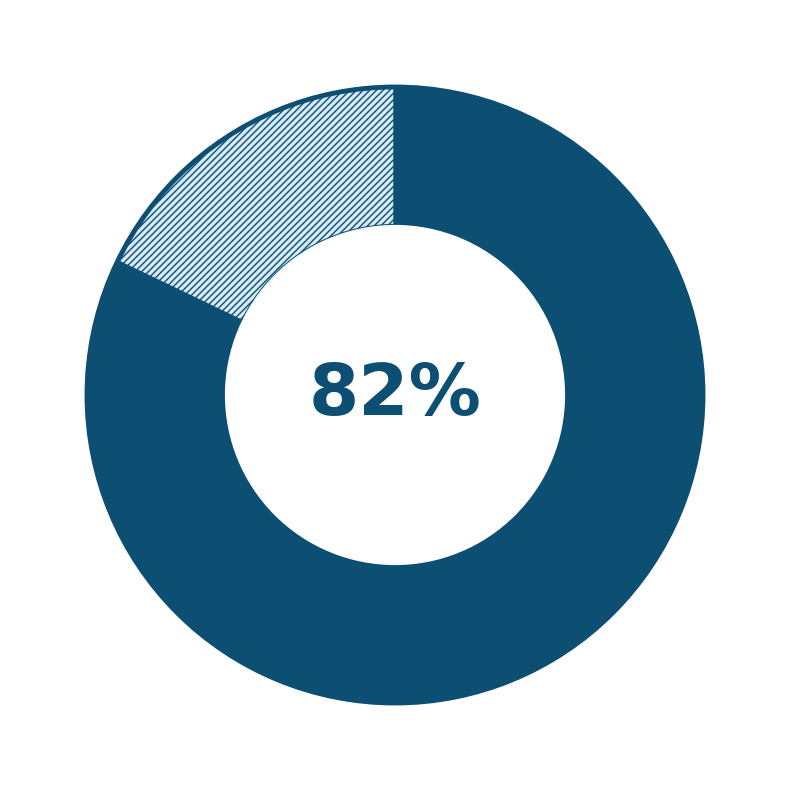

Does any single category account for the majority?

Yes